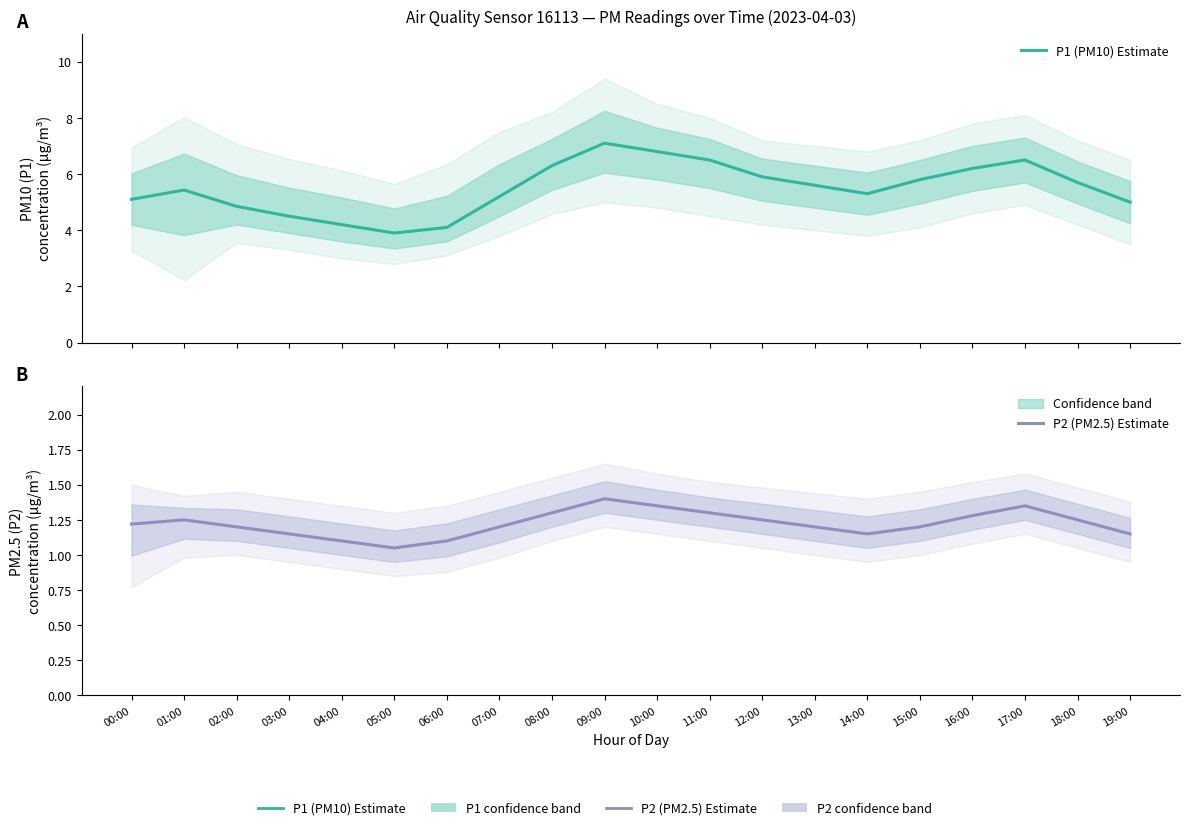

Which series has the largest total across all categories?

P1 (PM10) Estimate